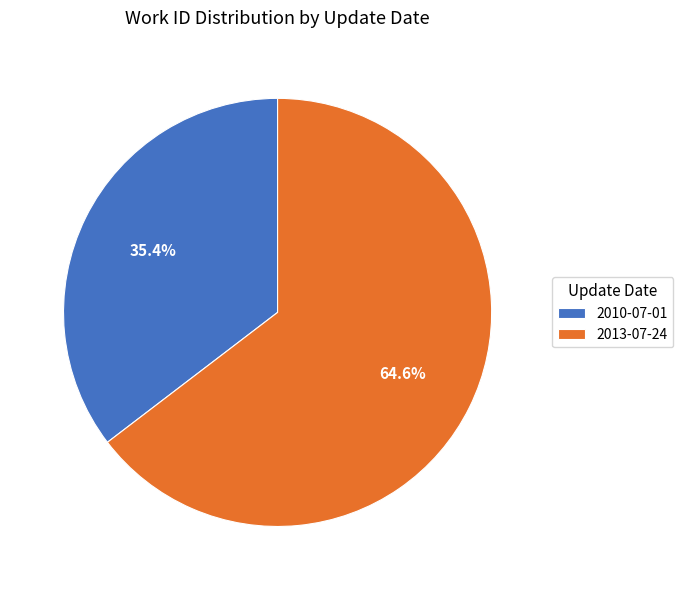

How many slices are in this pie chart?

2